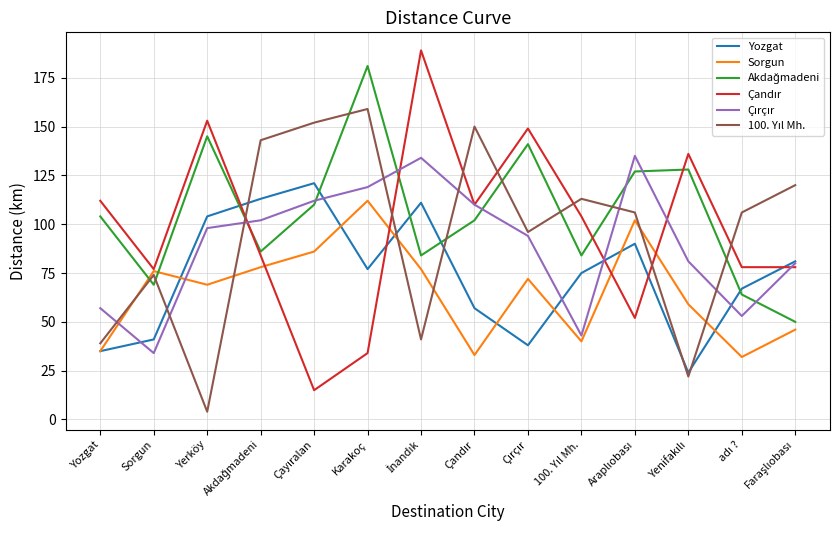

What is the highest value of the Sorgun series?

112